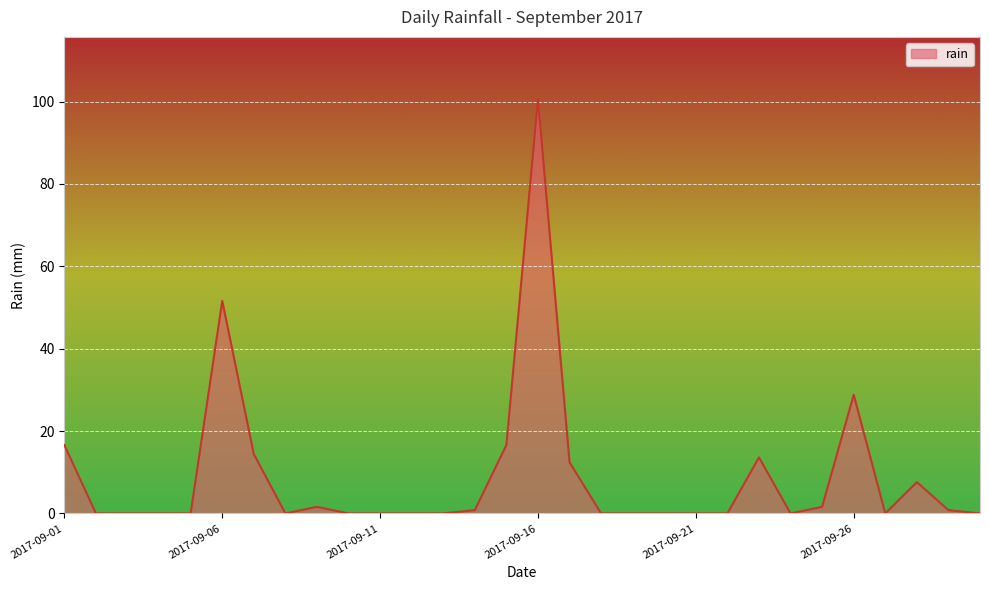

What is the difference between the maximum and minimum values?

100.6